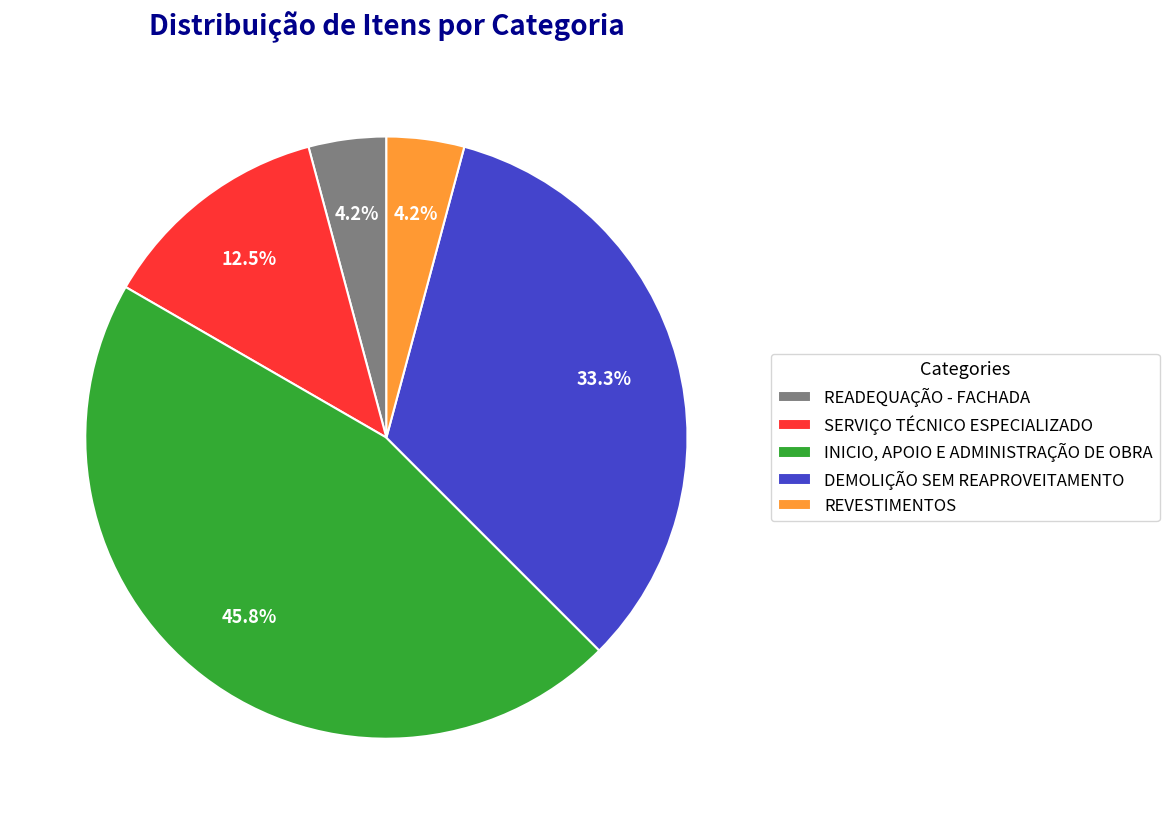

Is it true that SERVIÇO TÉCNICO ESPECIALIZADO is 19% of the pie?

False